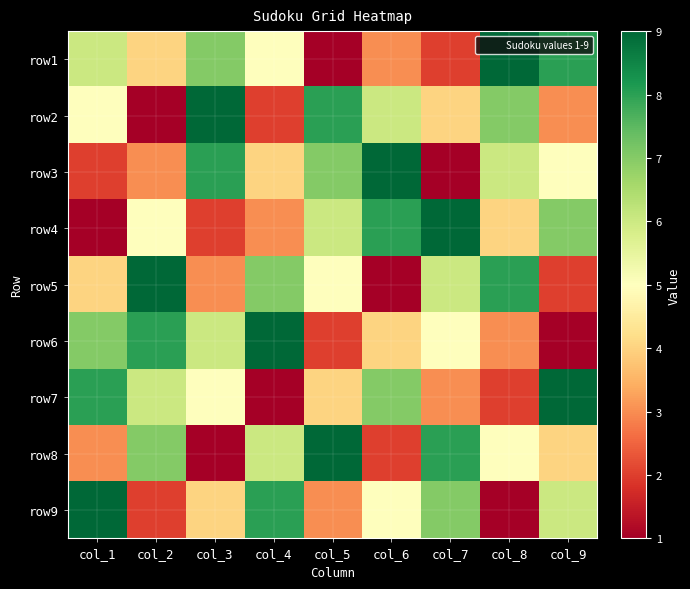

What is the total value across all series at col_3?

45